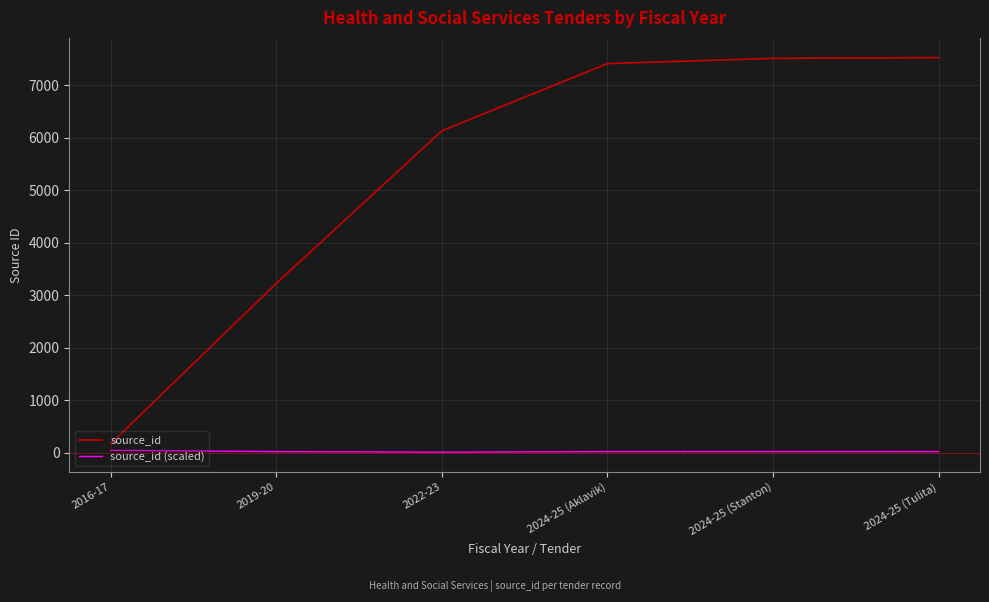

Is the value of source_id at 2024-25 (Aklavik) greater than the value of source_id (scaled) at 2022-23?

Yes